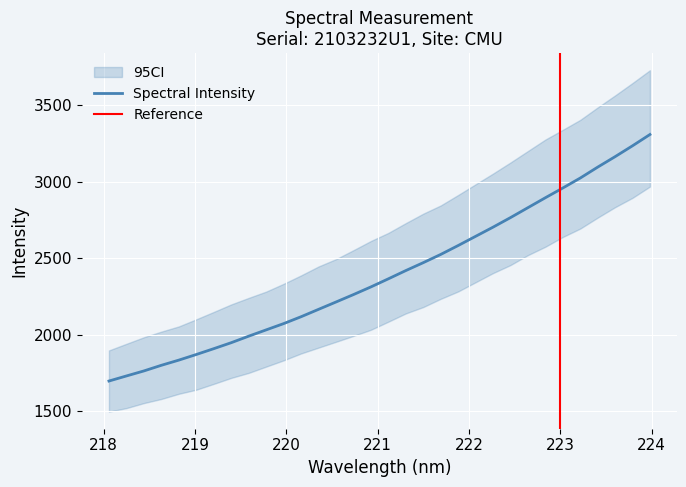

Which category has the highest value across all series?

223.9802